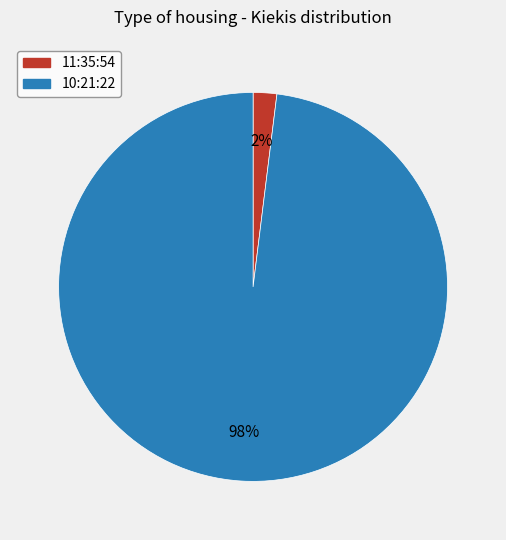

Do 10:21:22 and 11:35:54 together represent more than half of the pie?

Yes